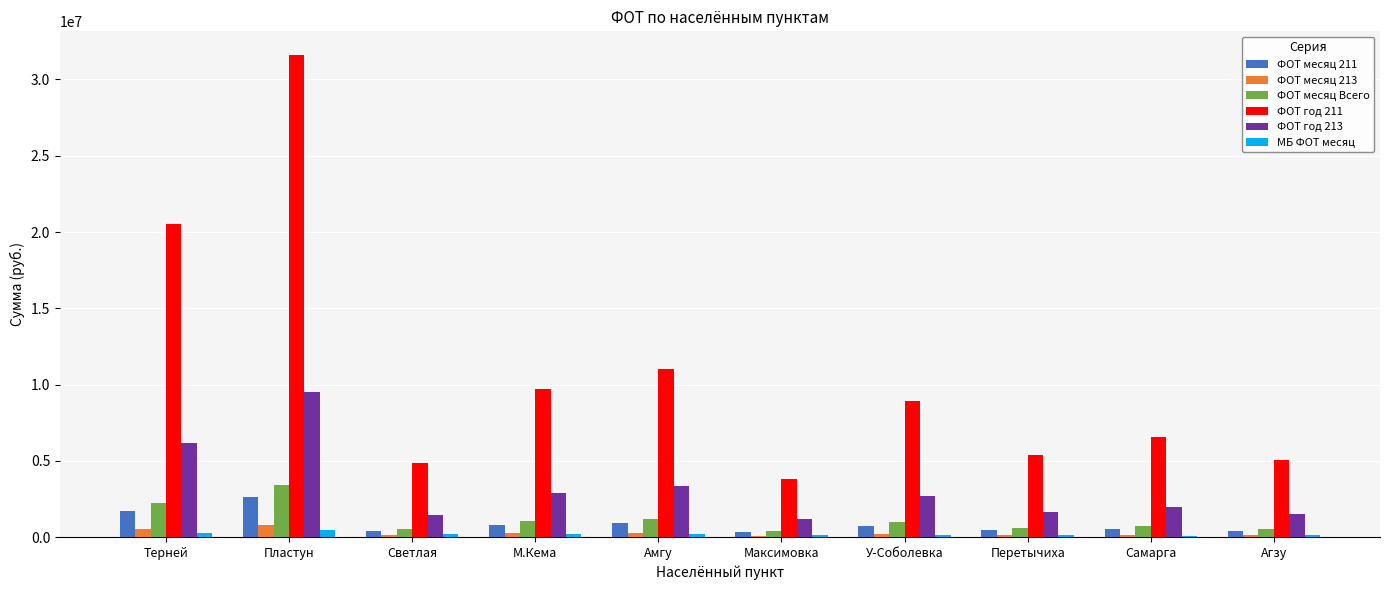

The value of ФОТ месяц Всего at Терней is 3376243.2. True or false?

False